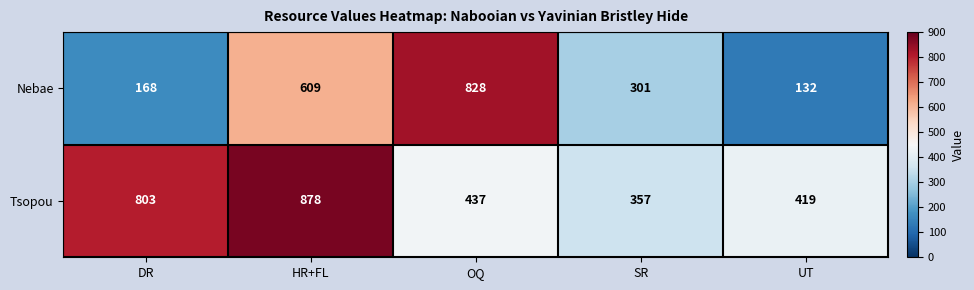

At which label does Tsopou first exceed 437?

DR